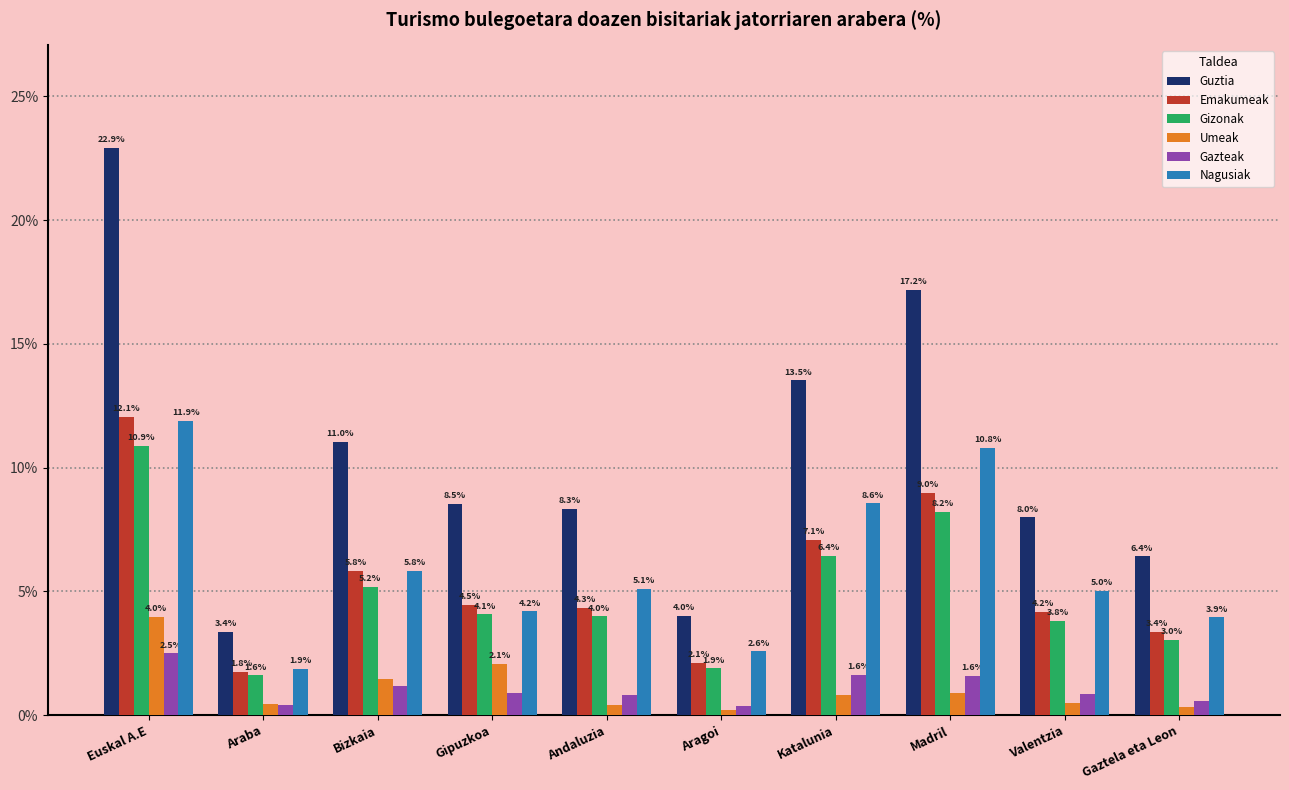

Is it true that Gizonak equals 1.1 at Valentzia?

False